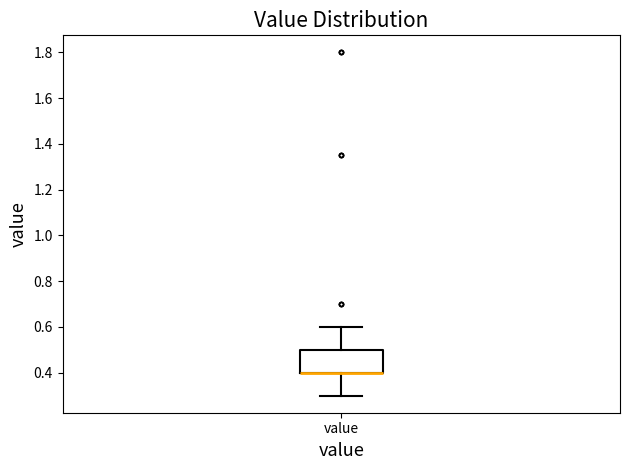

Read this box plot against the y-axis: the position of the median line, the range covered by the box, and the ends of both whiskers. The values are not printed on the chart, so give them approximately, as read against the axis.

median 0.4 (drawn on the box's lower edge), box 0.4 to 0.5, whiskers 0.3 to 0.6